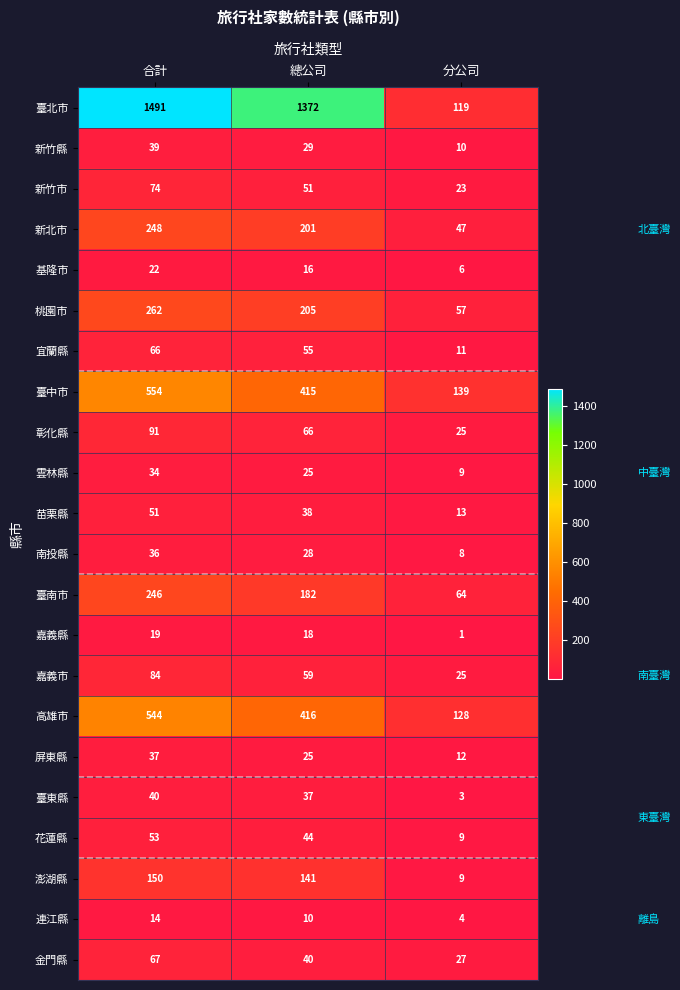

Which series has the largest total across all categories?

臺北市